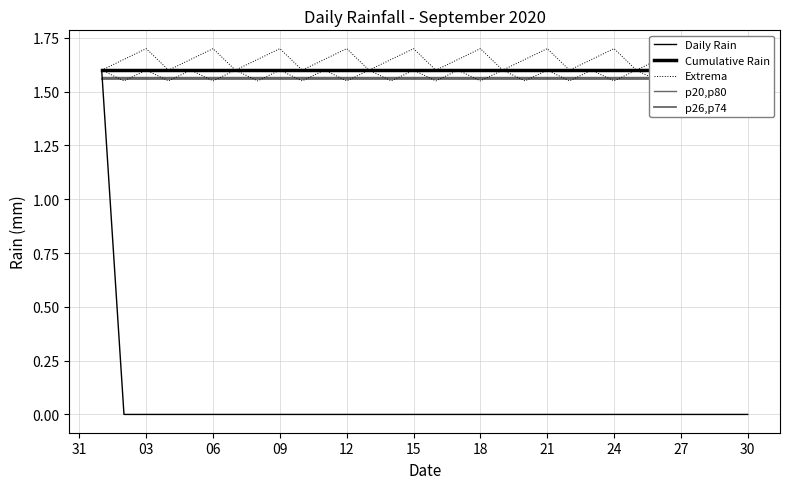

What is the total value across all series at 03?

6.4